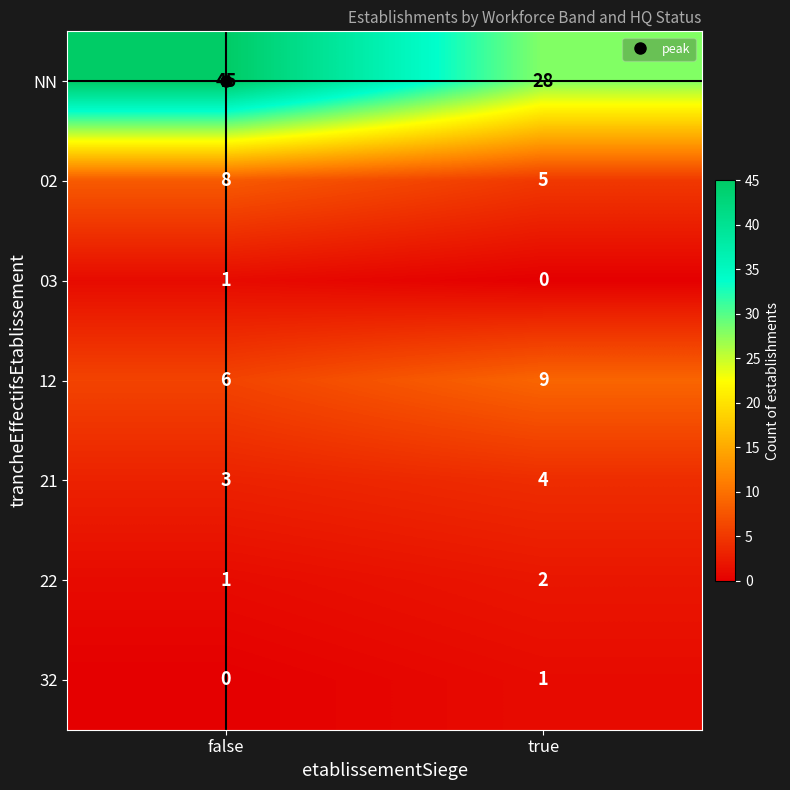

What is the sum of all 02 values?

13